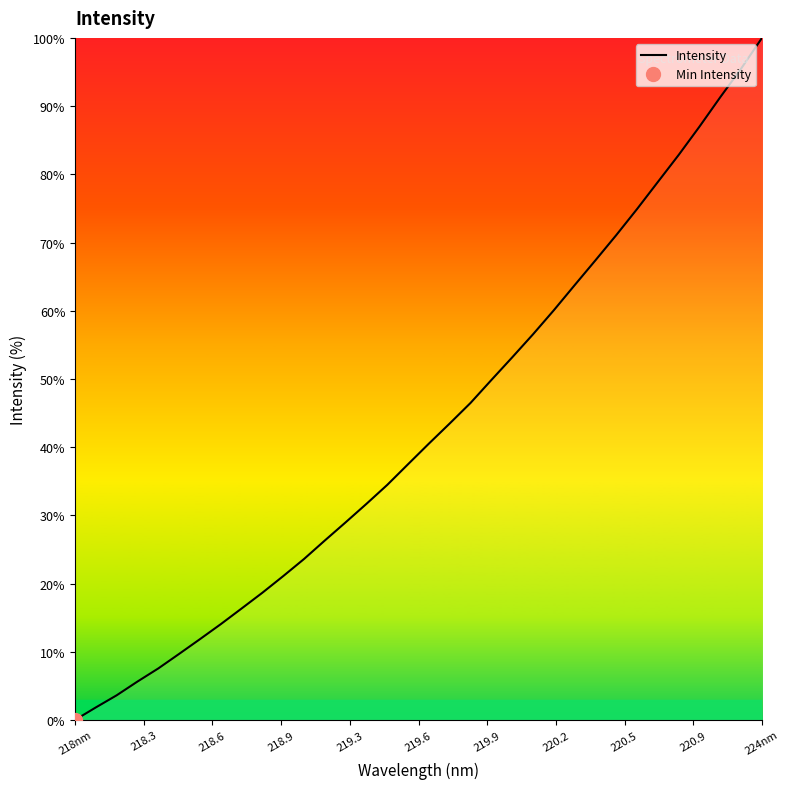

How many series are shown in this chart?

1